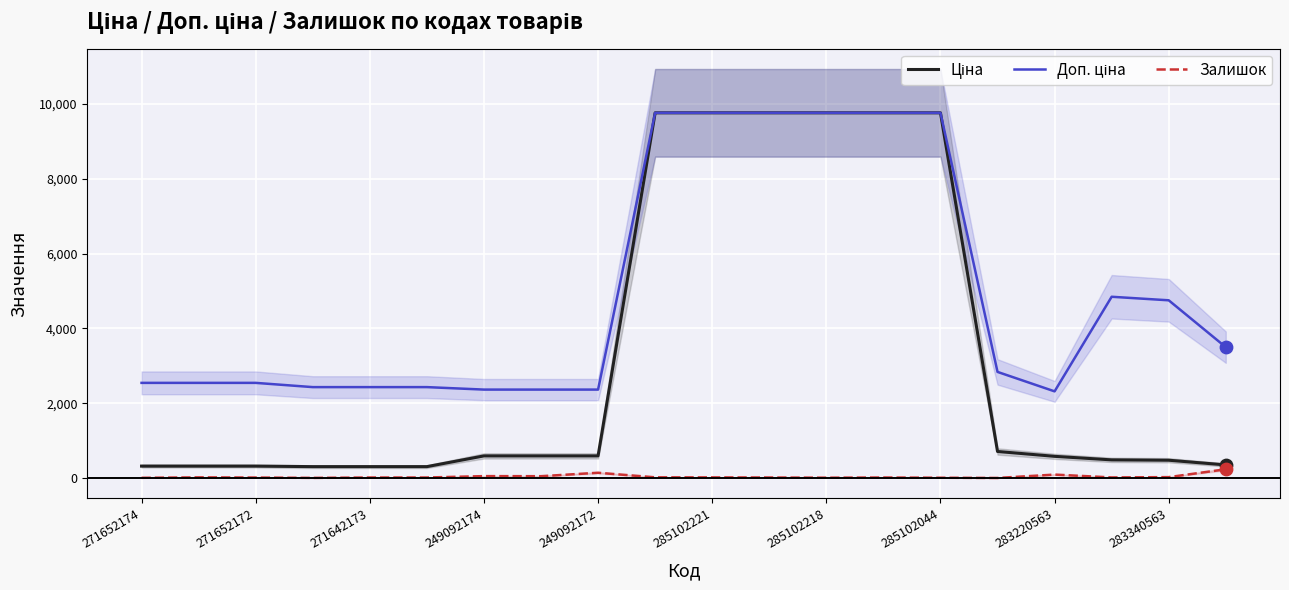

Which series contains the lowest Y value?

Залишок